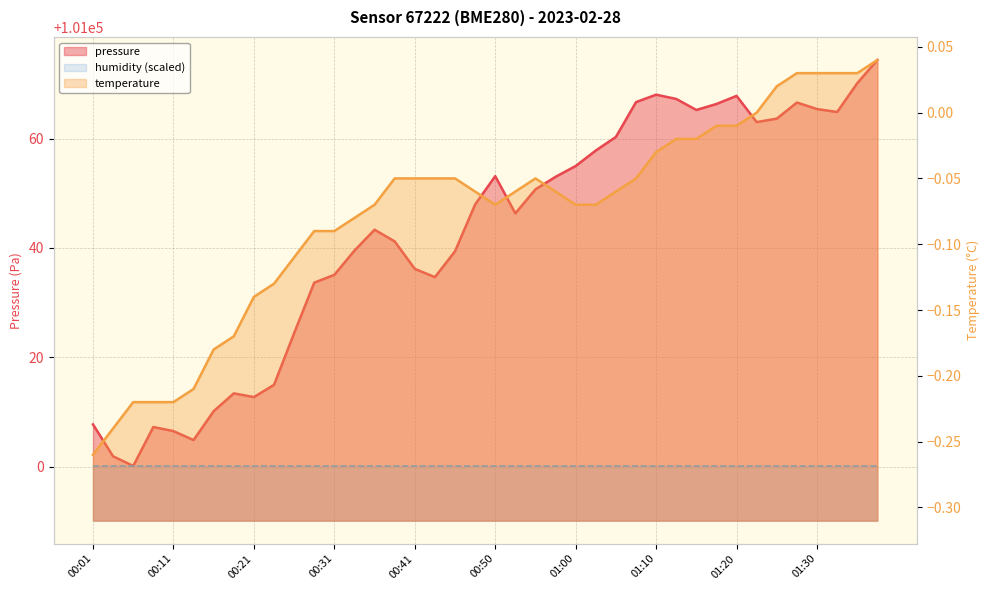

List the series in order of their peak value, lowest first.

temperature, pressure